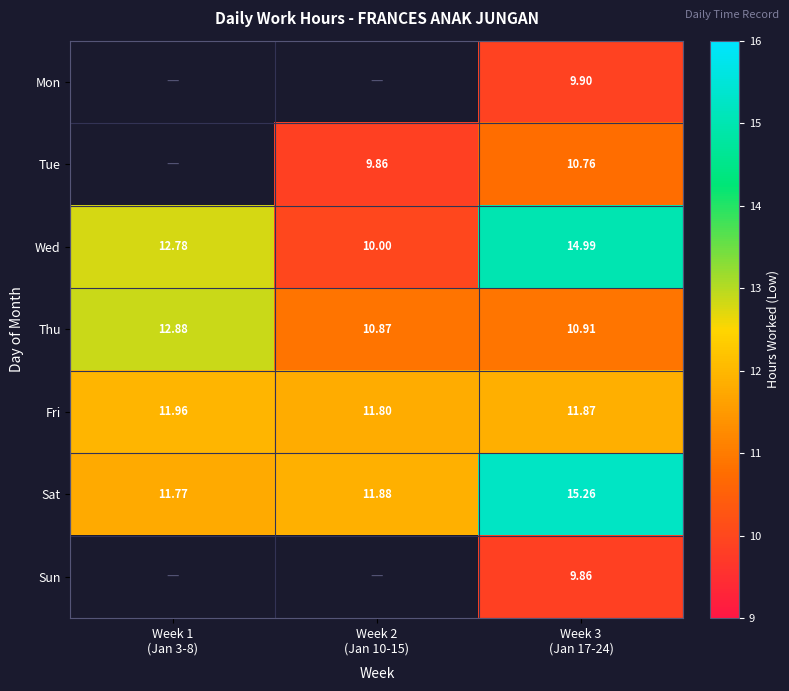

Which has a higher value, Week 3
(Jan 17-24) or Week 1
(Jan 3-8)?

Week 1
(Jan 3-8)